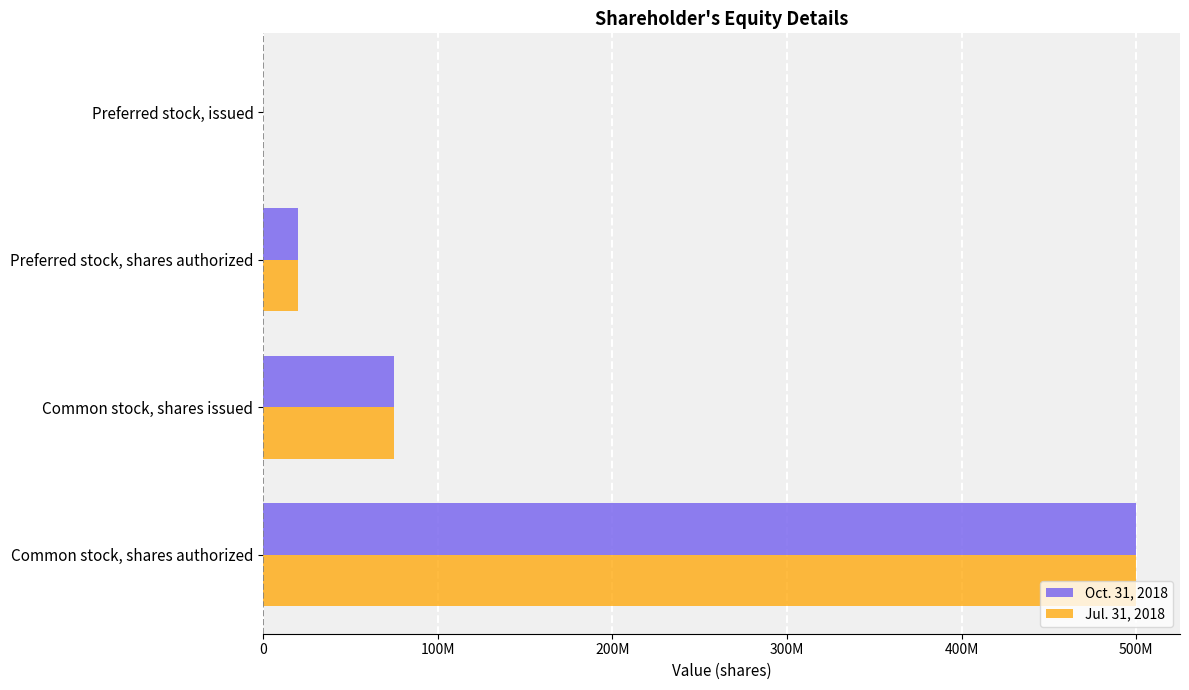

What position from the left is Common stock, shares authorized?

1